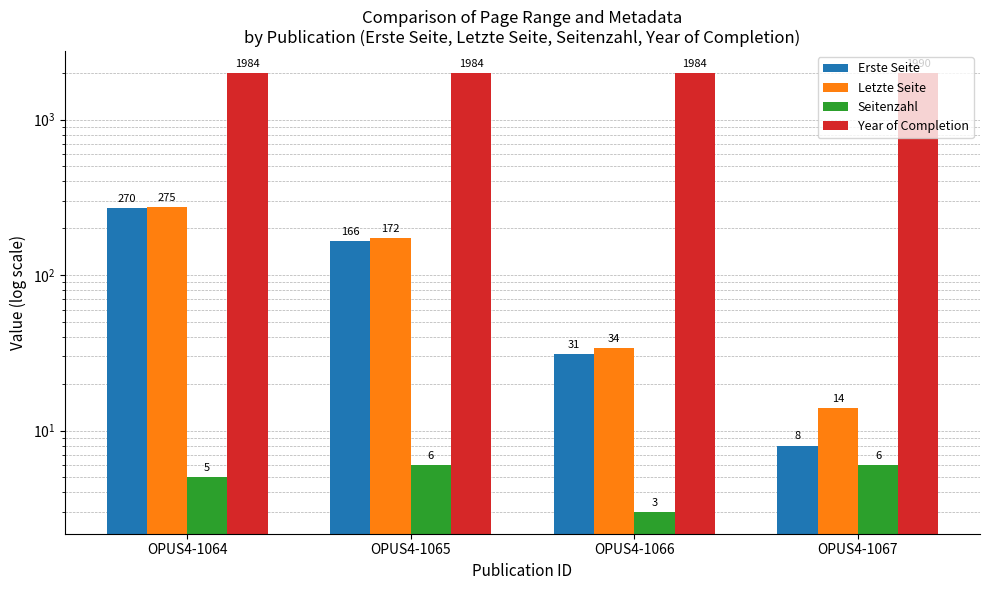

How many series are shown in this chart?

4